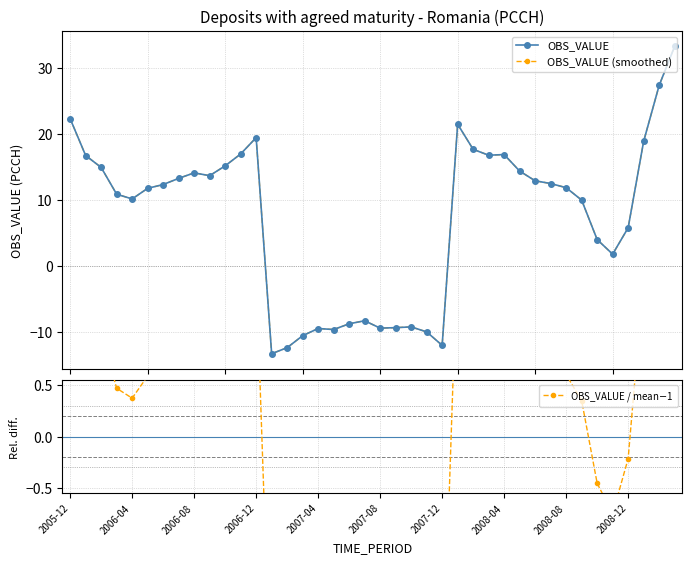

True or false: OBS_VALUE has more than 0 points higher than both neighbors.

True